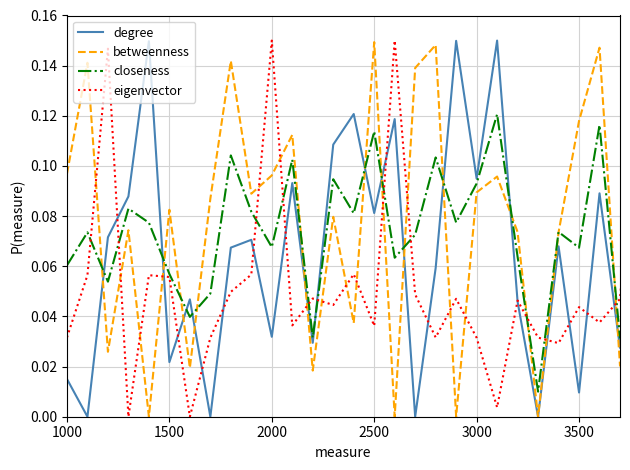

True or false: closeness has more than 1 points higher than both neighbors.

True